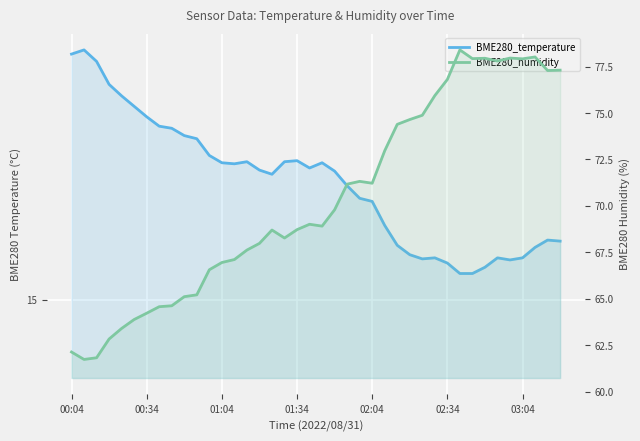

What is the average value of the BME280_humidity series?

70.3